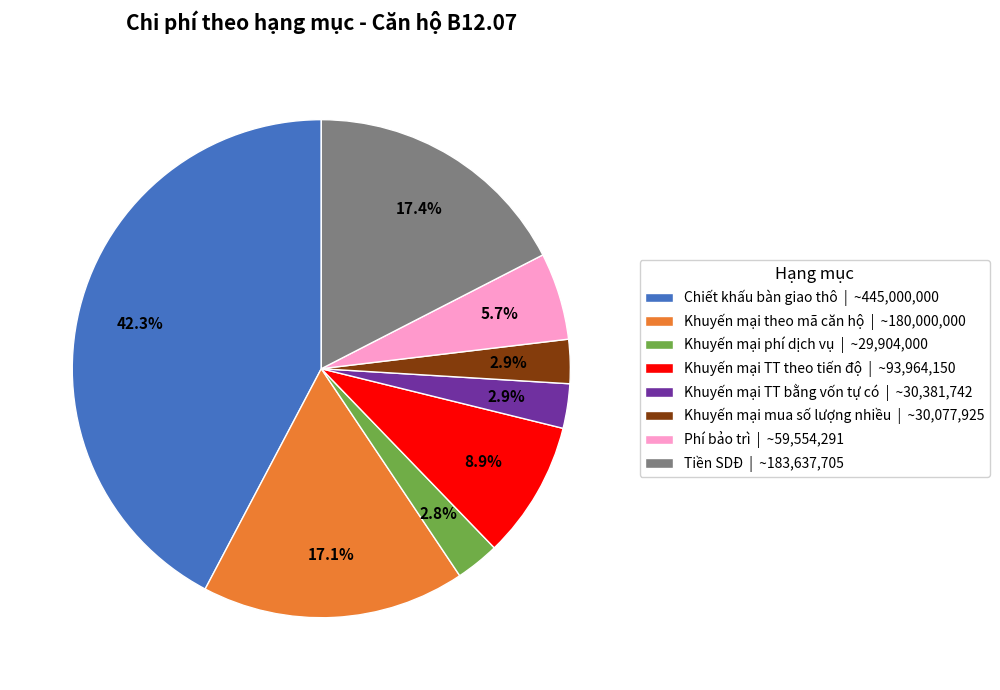

Approximately how many times larger is the value at Khuyến mại mua số lượng nhiều compared to Chiết khấu bàn giao thô?

0.1